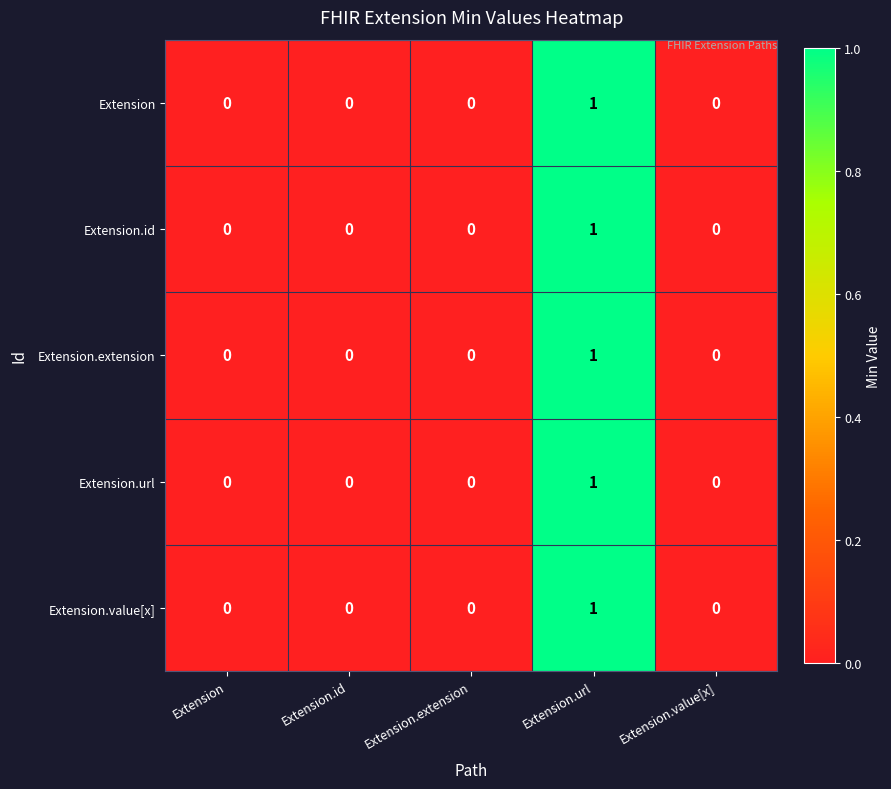

At which category is the sum across all series the highest?

Extension.url